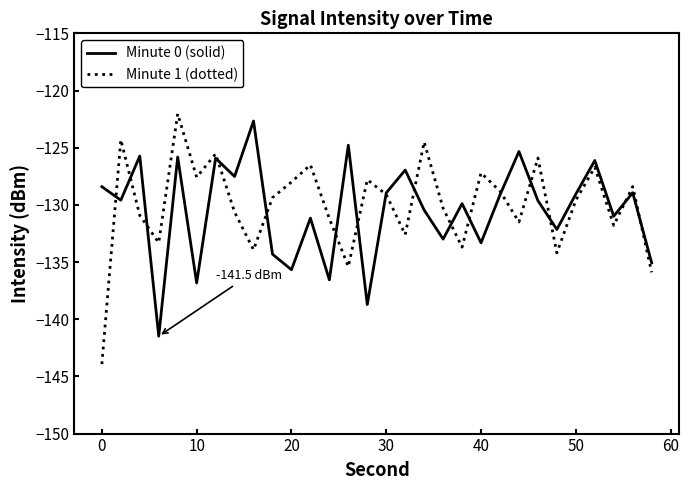

What is the difference between the second highest and second lowest values in the Minute 1 (dotted) series?

11.6